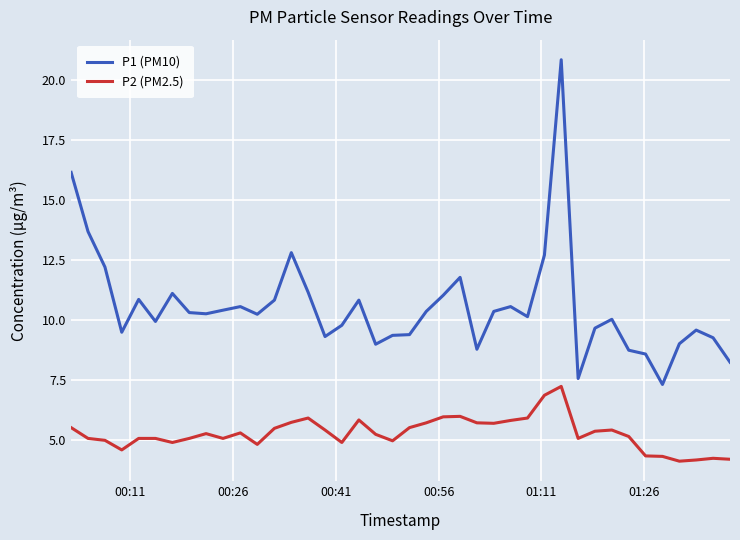

List the series in order of their peak value, lowest first.

P2 (PM2.5), P1 (PM10)